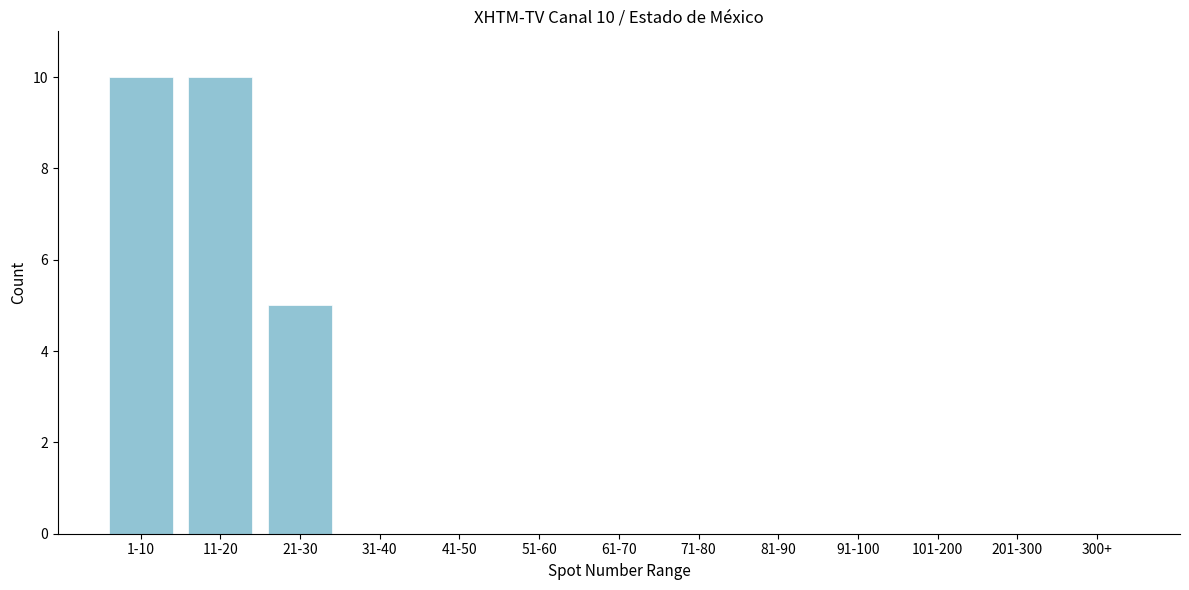

Reading left to right, what are all the values shown in this chart?

1-10=10	11-20=10	21-30=5	31-40=0	41-50=0	51-60=0	61-70=0	71-80=0	81-90=0	91-100=0	101-200=0	201-300=0	300+=0